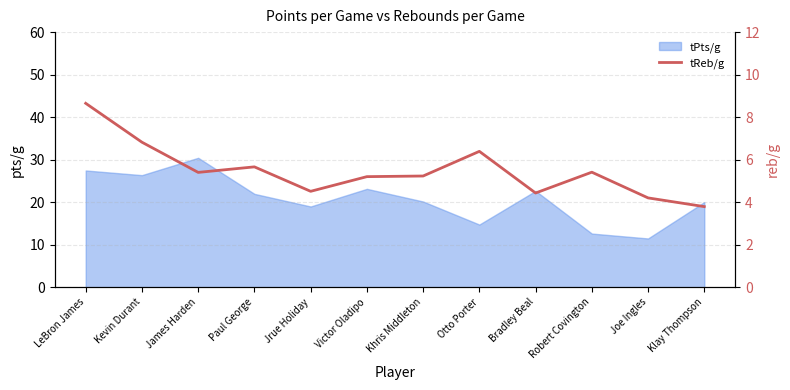

Does the chart display data point markers on the line(s)?

No